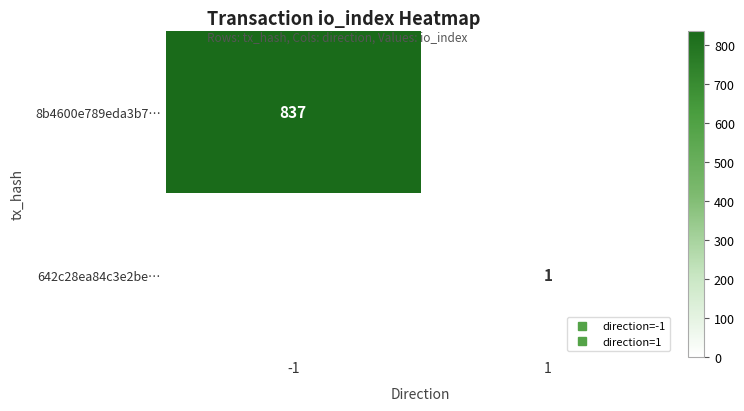

Rank the series by their maximum value, from highest to lowest.

8b4600e789eda3b7…, 642c28ea84c3e2be…